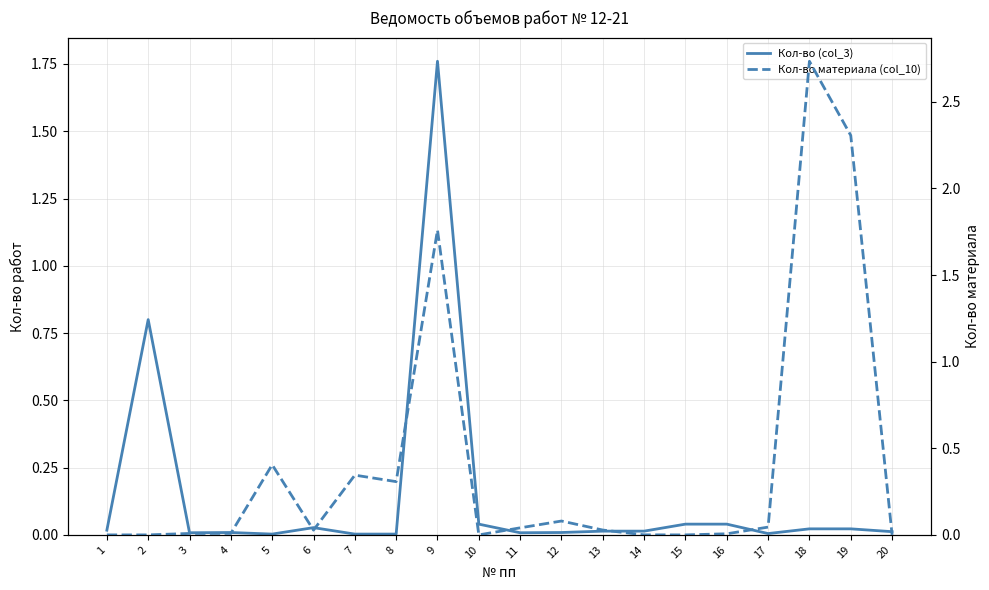

What is the value of the Кол-во материала (col_10) point at the 7th from the left?

0.3